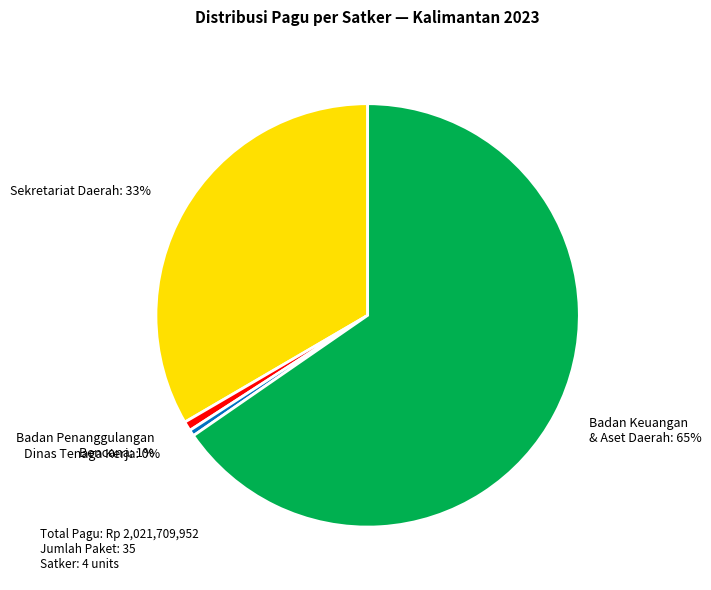

True or false: Badan Keuangan & Aset Daerah accounts for 74% of the total.

False